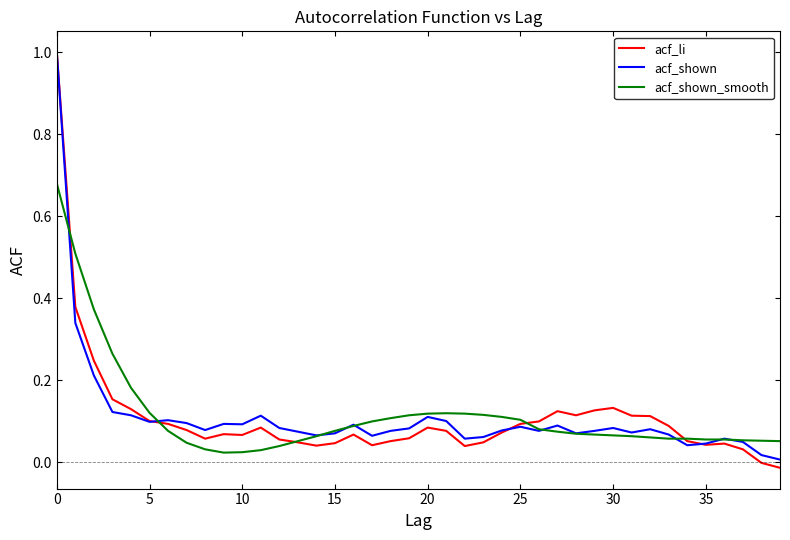

Which series has the widest spread of values?

acf_li